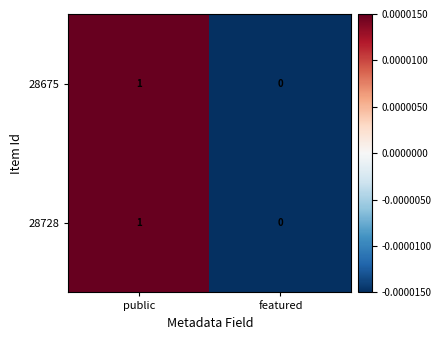

Where is 28728 nearest to the value 0?

featured